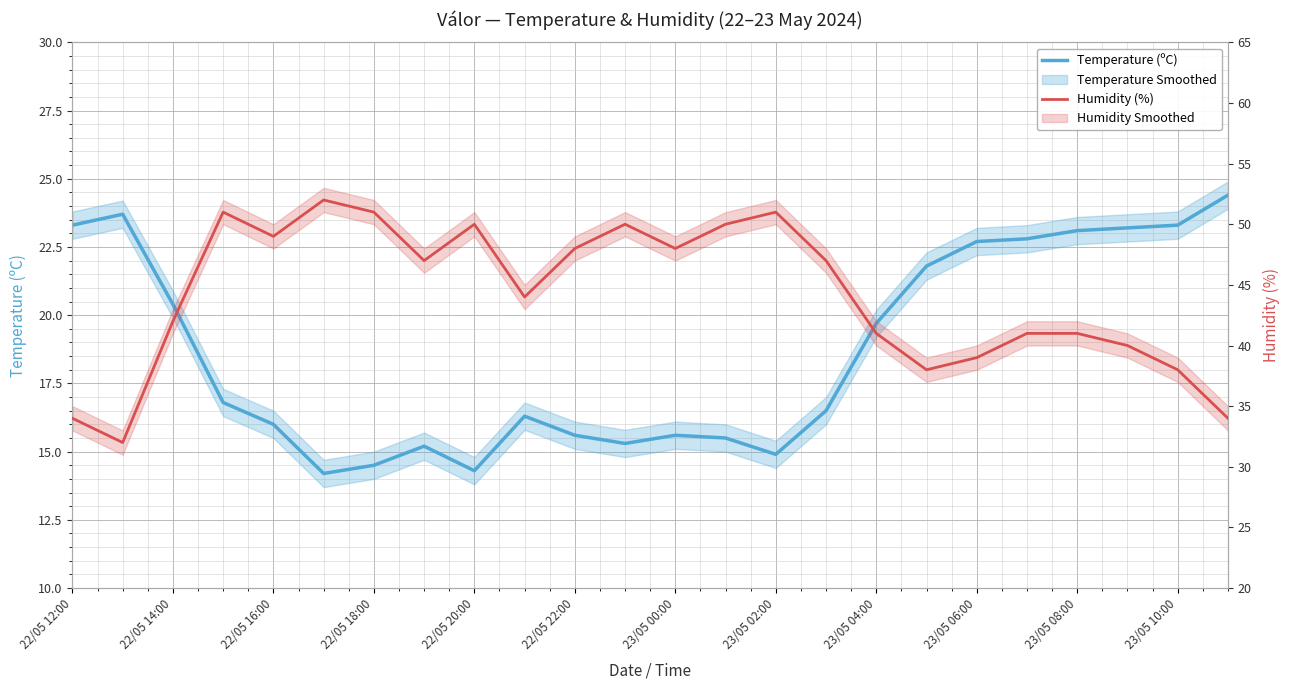

How many lines are shown in the chart?

2